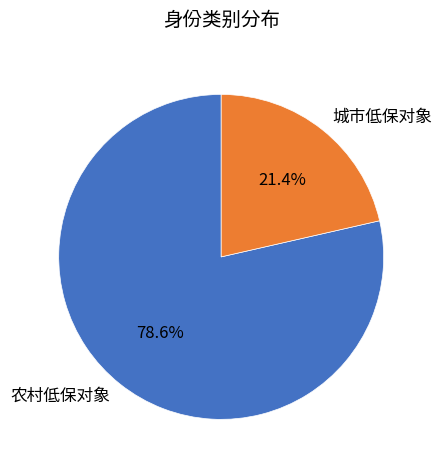

Does any single category account for the majority?

Yes